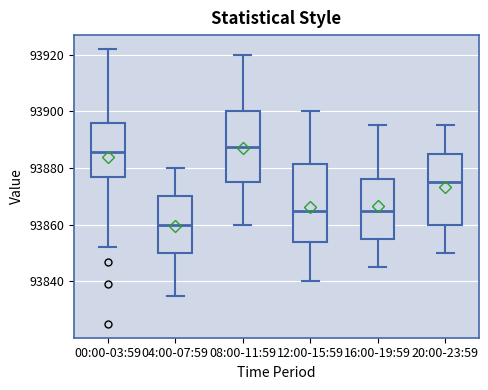

Reading left to right, read every box against the y-axis: the position of its median line, the range the box covers, and the ends of its whiskers. The values are not printed on the chart, so give them approximately, as read against the axis.

00:00-03:59: median 93886, box 93876 to 93896, whiskers 93852 to 93922
04:00-07:59: median 93860, box 93850 to 93870, whiskers 93836 to 93880
08:00-11:59: median 93888, box 93876 to 93900, whiskers 93860 to 93920
12:00-15:59: median 93866, box 93854 to 93882, whiskers 93840 to 93900
16:00-19:59: median 93866, box 93856 to 93876, whiskers 93846 to 93896
20:00-23:59: median 93876, box 93860 to 93886, whiskers 93850 to 93896